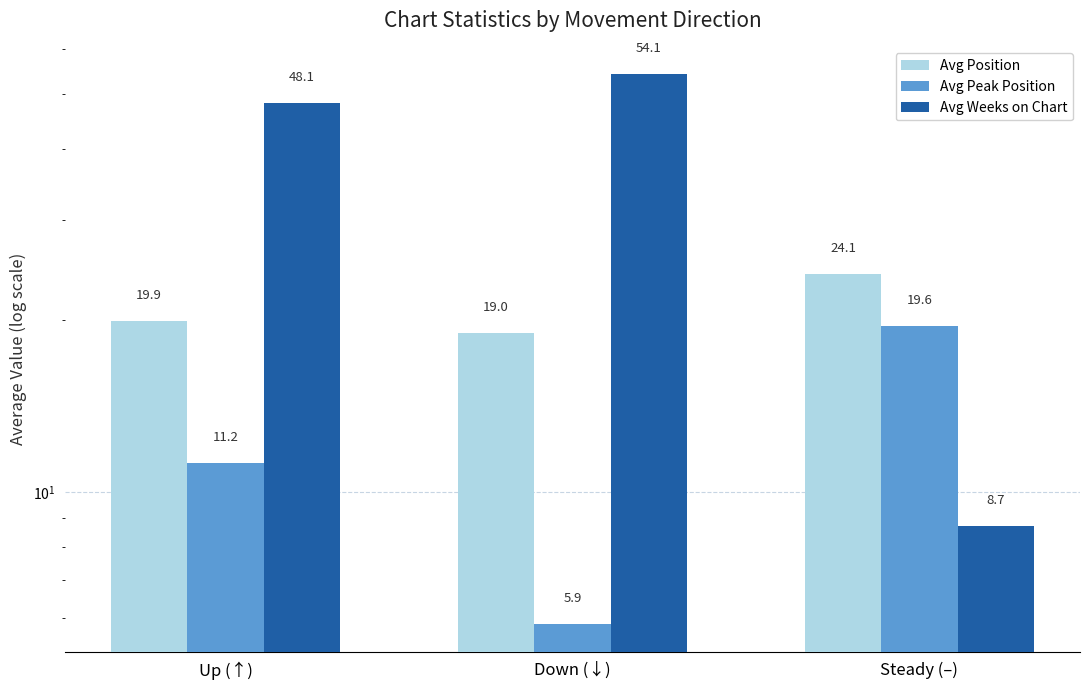

Reading right to left, transcribe all the data shown in this chart.

Avg Position: Steady (–)=24.1	Down (↓)=19.0	Up (↑)=19.9
Avg Peak Position: Steady (–)=19.6	Down (↓)=5.9	Up (↑)=11.2
Avg Weeks on Chart: Steady (–)=8.7	Down (↓)=54.1	Up (↑)=48.1